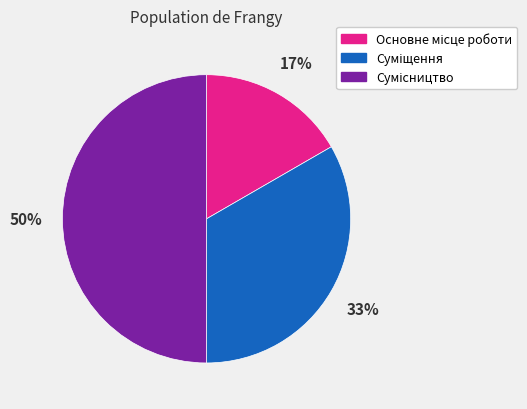

To the nearest percent, what is the average slice percentage?

33%